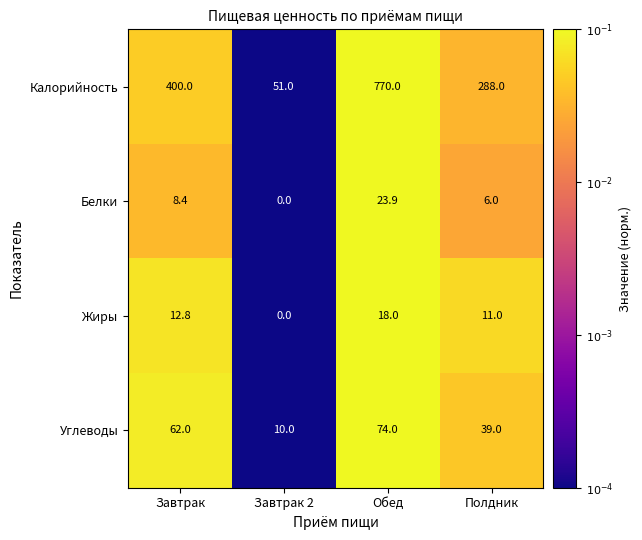

Which series changed the most between Завтрак and Завтрак 2?

Калорийность